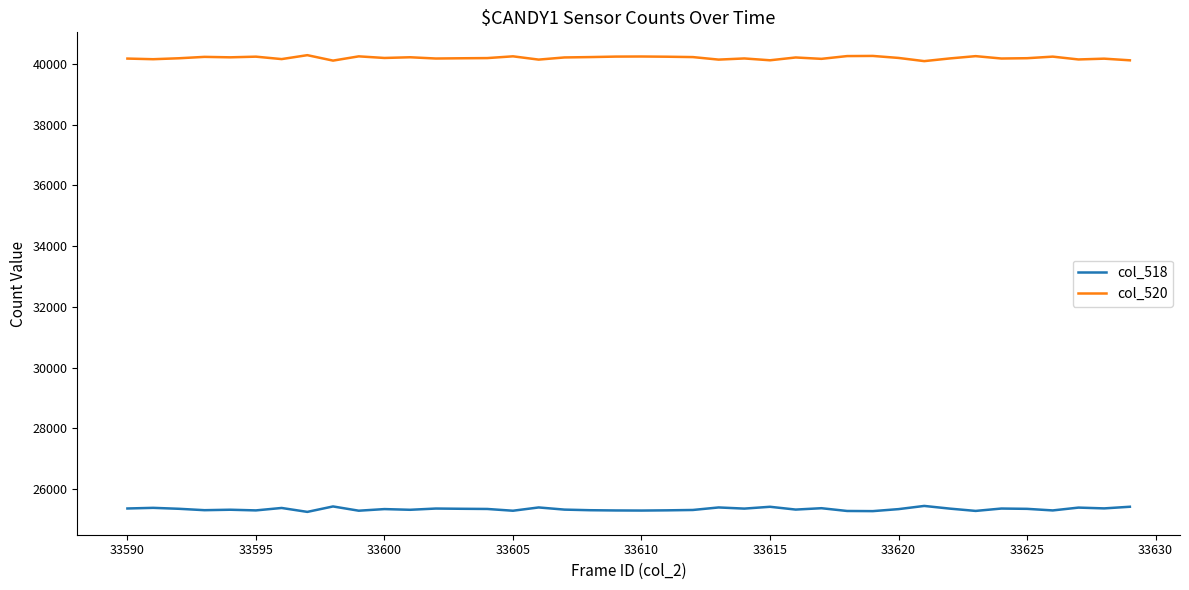

List the series in order of their overall mean, highest first.

col_520, col_518